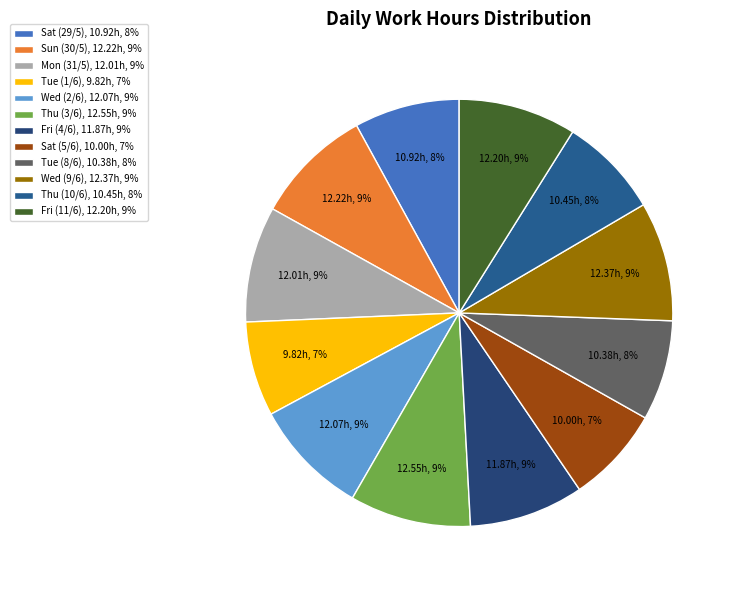

Do Fri (11/6) and Sun (30/5) together represent more than half of the pie?

No